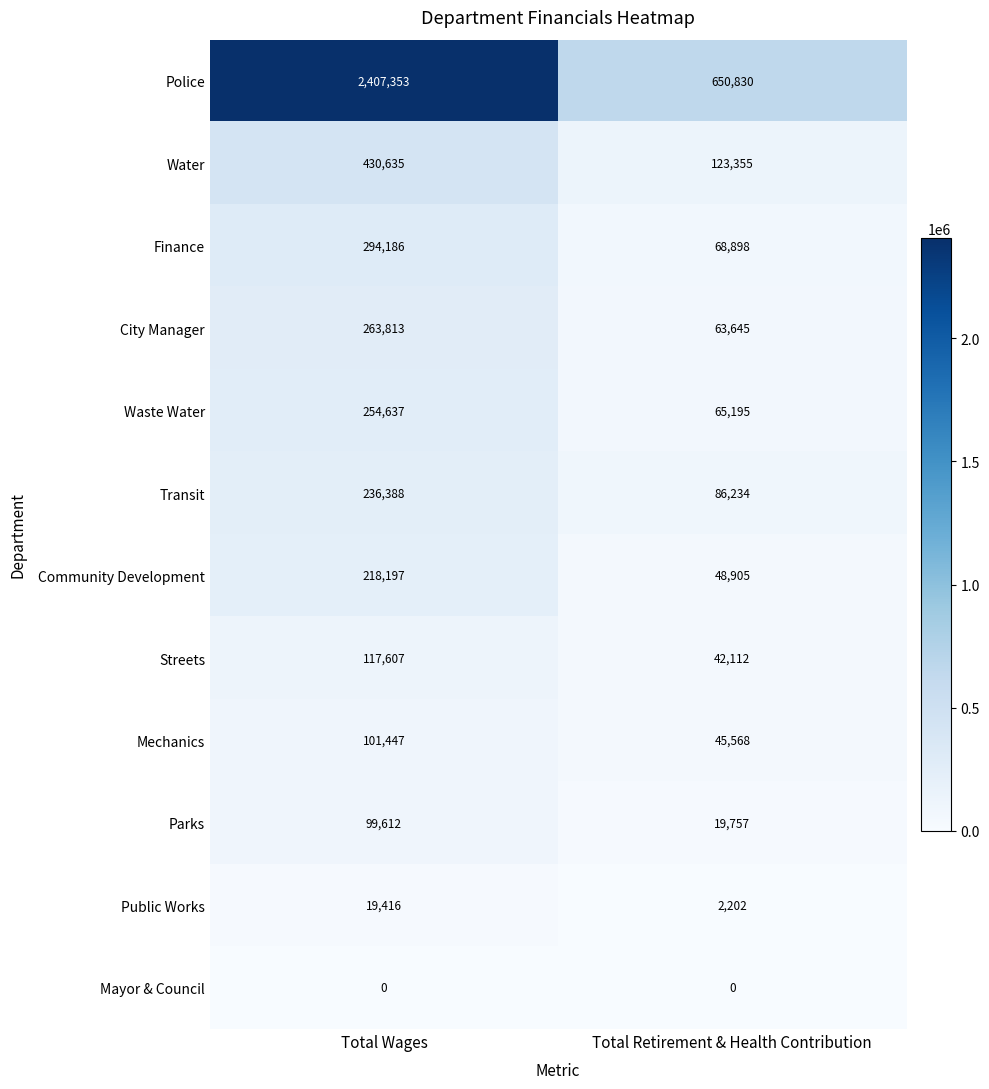

Which series changed the most between Total Wages and Total Retirement & Health Contribution?

Police